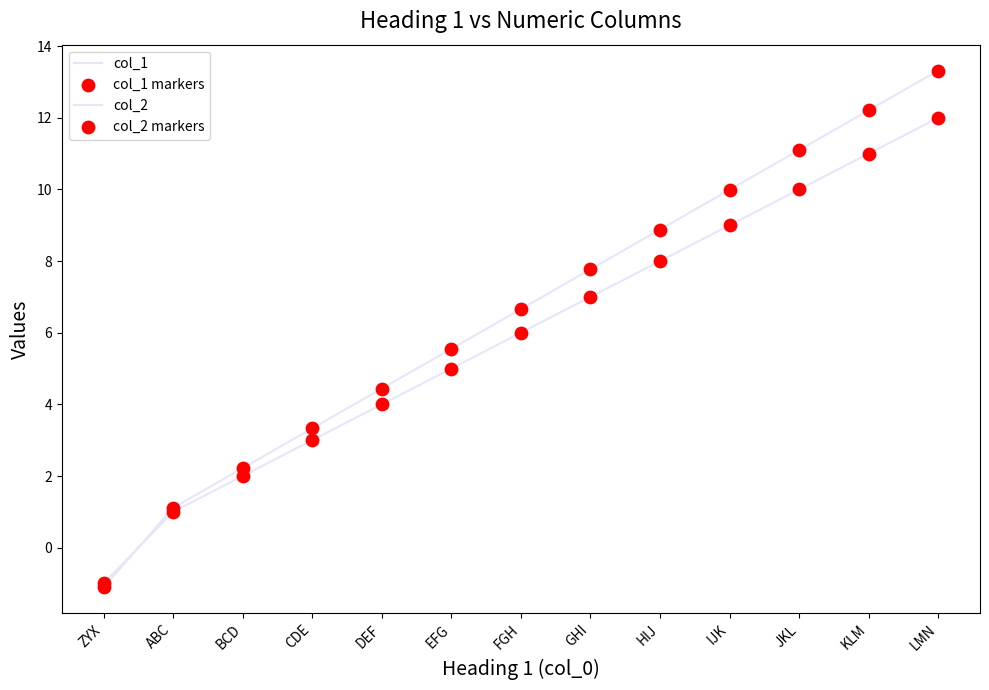

How many lines are shown in the chart?

2